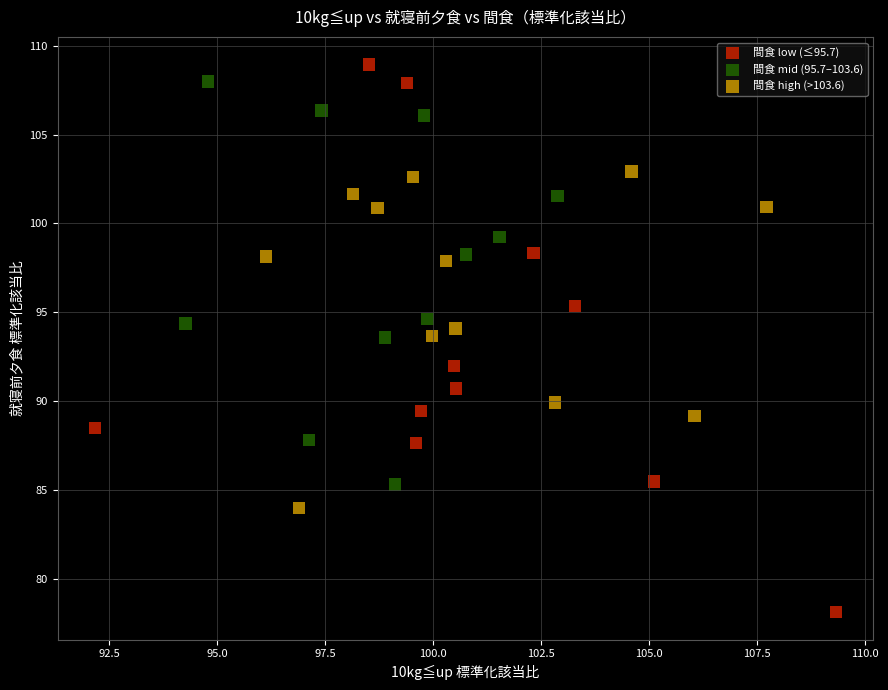

Which series contains the lowest Y value?

間食 low (≤95.7)